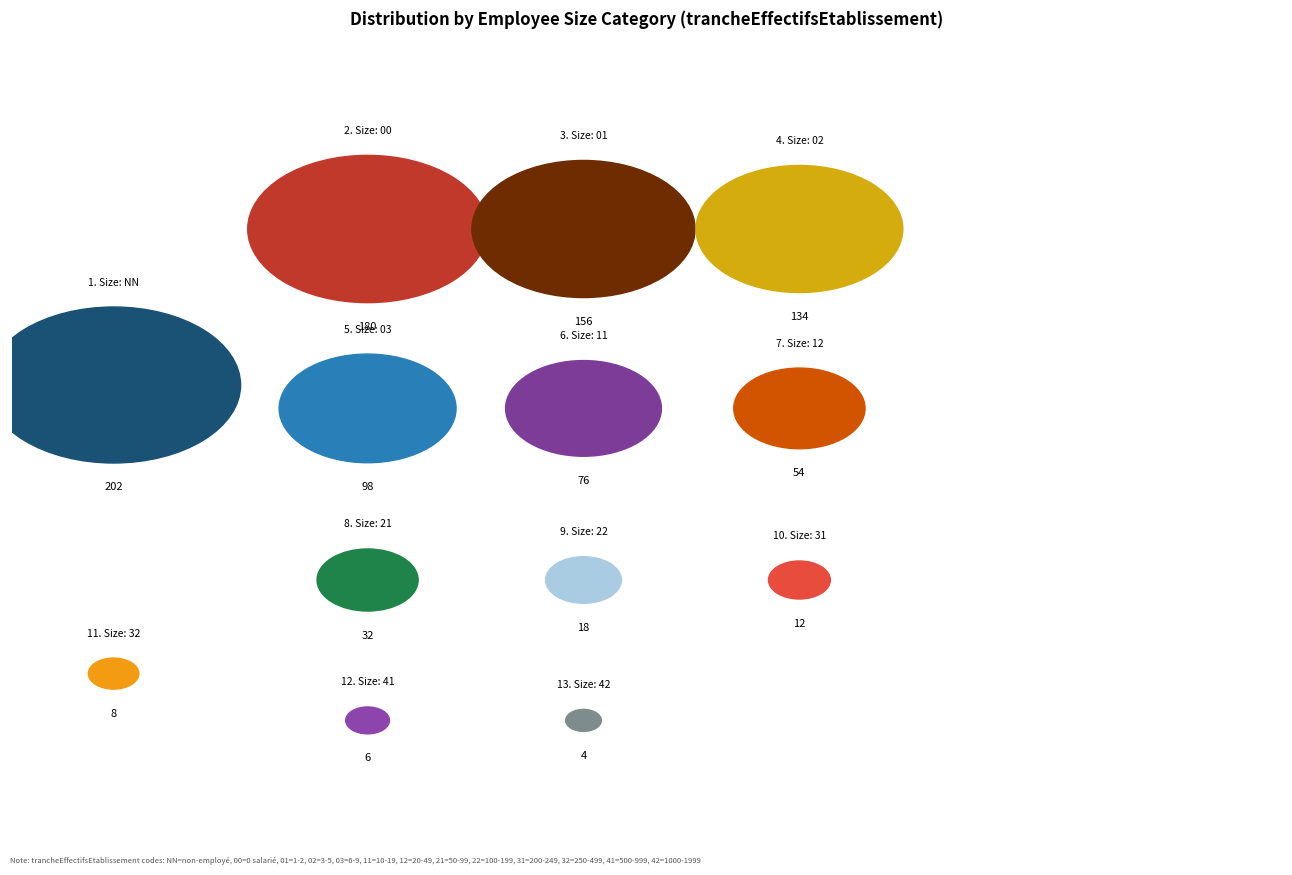

To the nearest percent, what is the difference between the 01 and 02 slice percentages?

2%